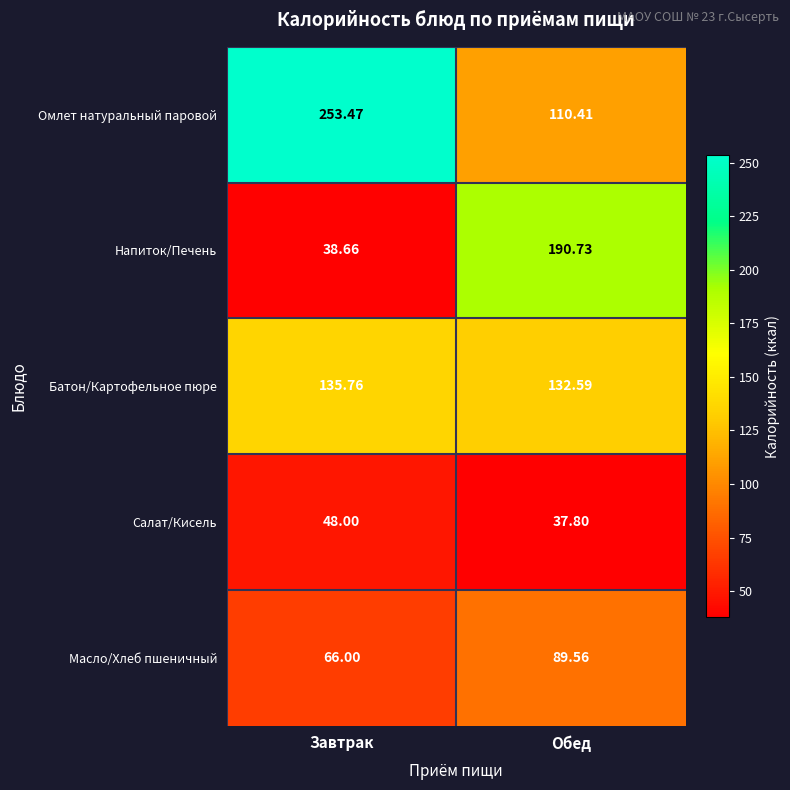

Is the value of Масло/Хлеб пшеничный at Завтрак greater than the value of Салат/Кисель at Завтрак?

Yes